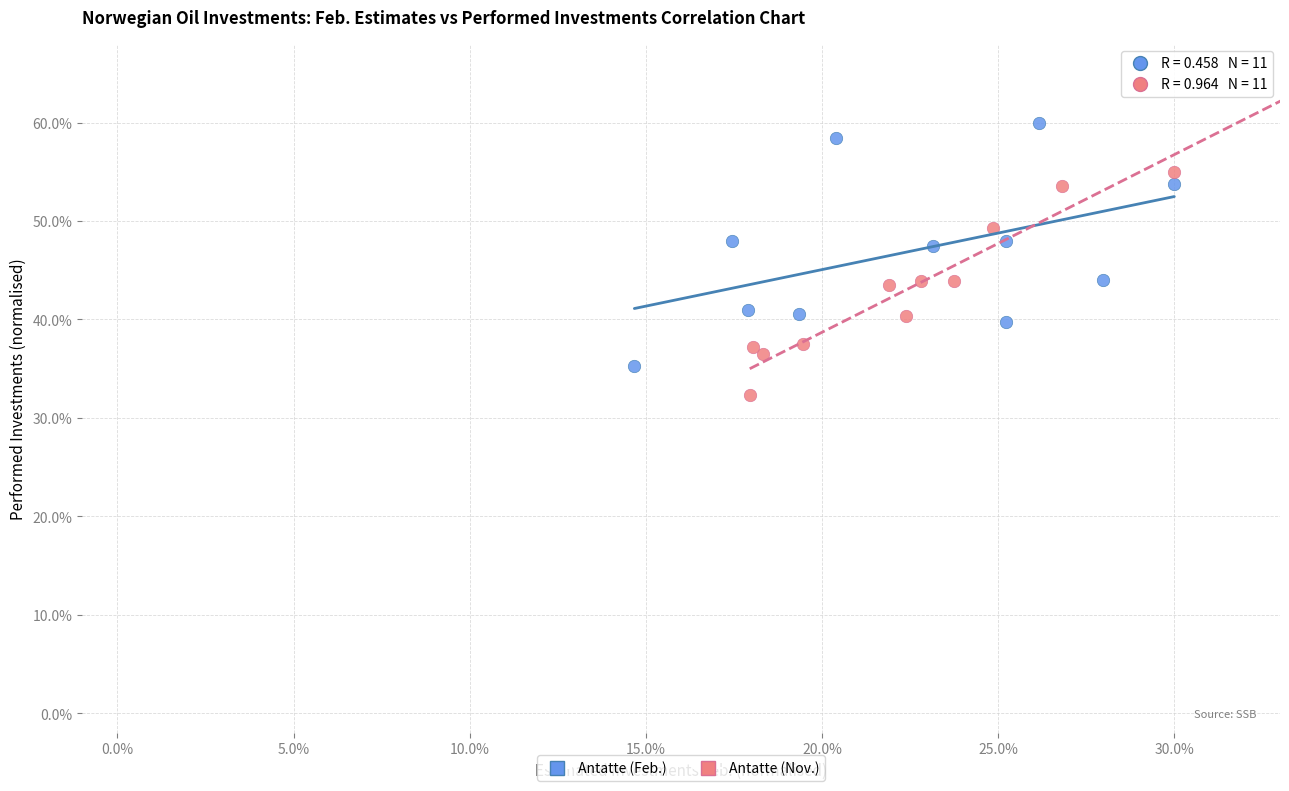

What are all the series names shown in the legend?

Antatte (Feb.), Antatte (Nov.)